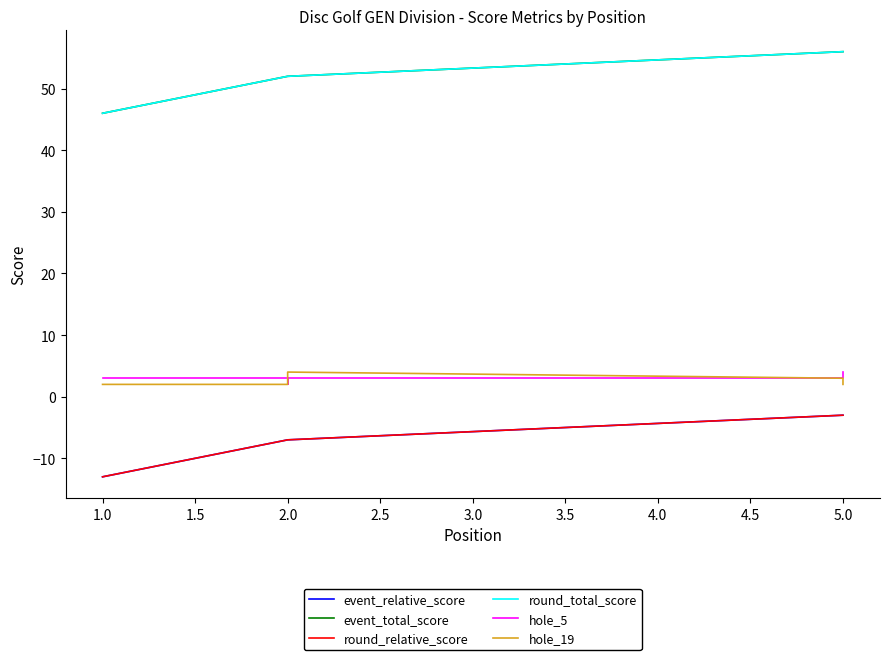

Rank the series by their maximum value, from lowest to highest.

event_relative_score, round_relative_score, hole_5, hole_19, event_total_score, round_total_score